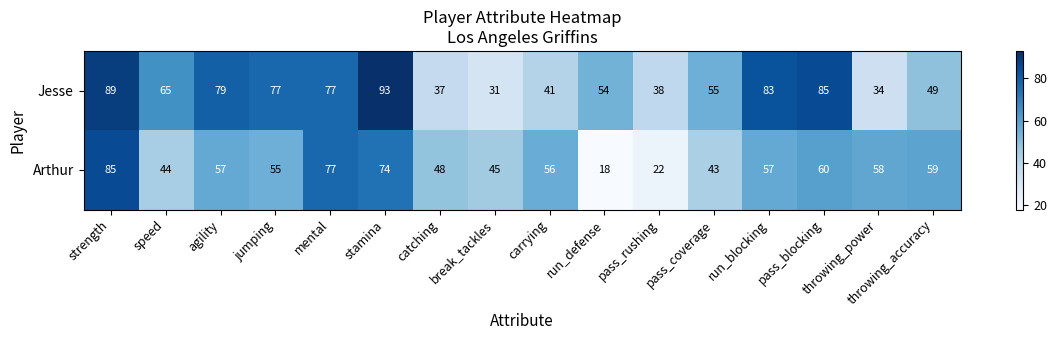

True or false: Arthur has a value of 56 at carrying.

True